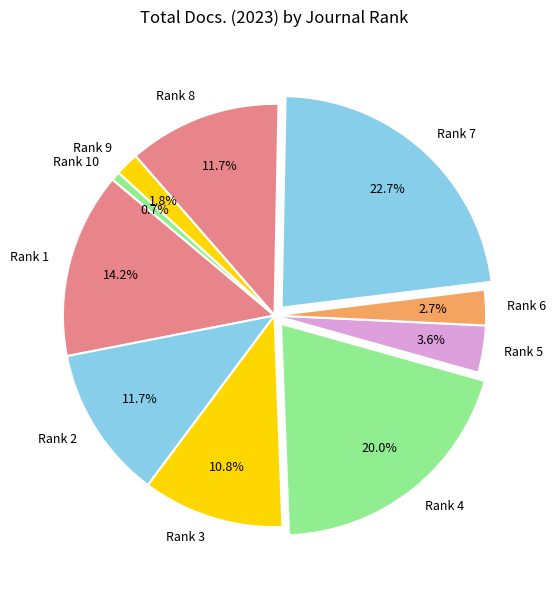

Combined, what portion of the pie is Rank 3 and Rank 5?

14.4%